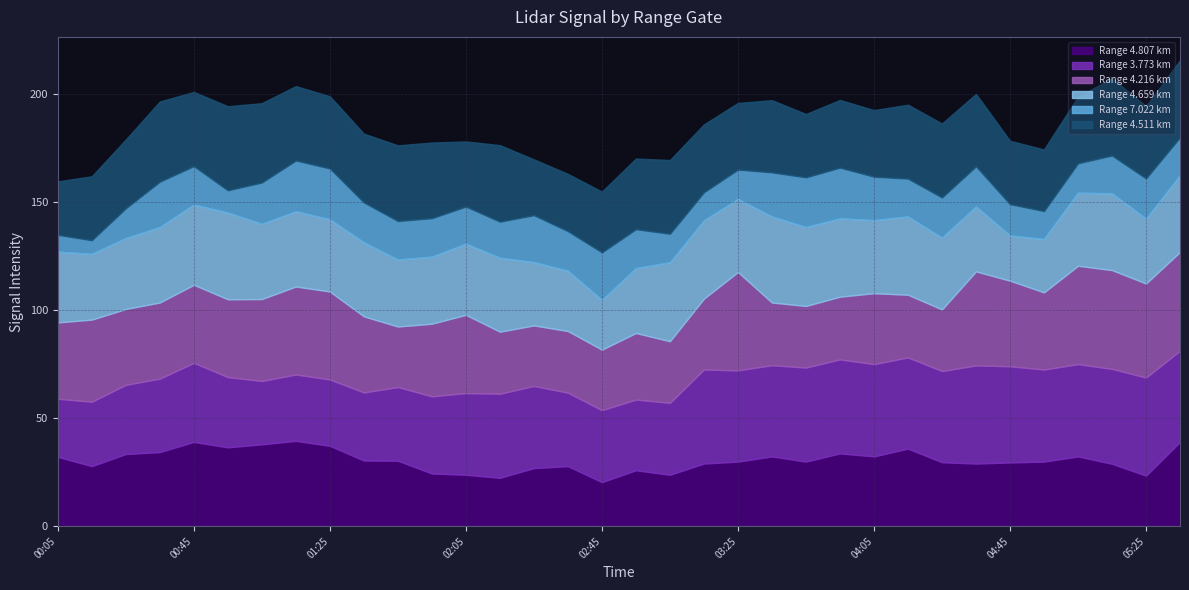

What is the difference between the highest and lowest values at 2023/12/08 00:15?

31.7